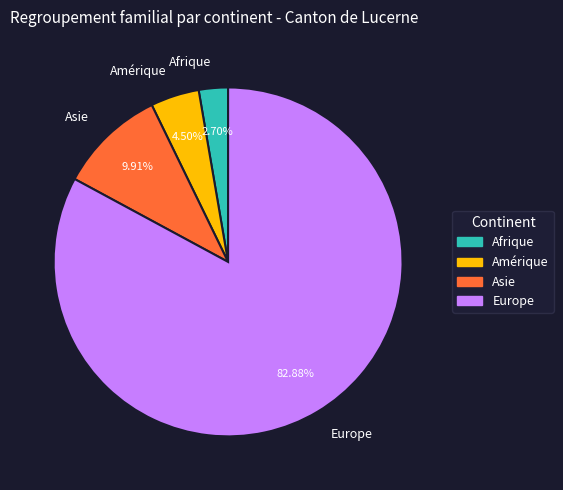

What is the ratio of the value at Amérique to the value at Asie?

0.5